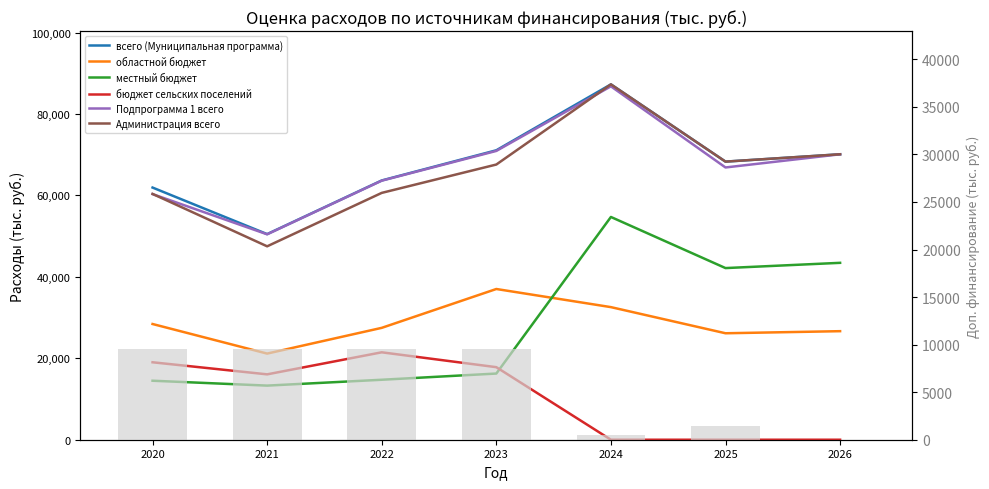

What is the maximum value shown in the chart?

87284.2